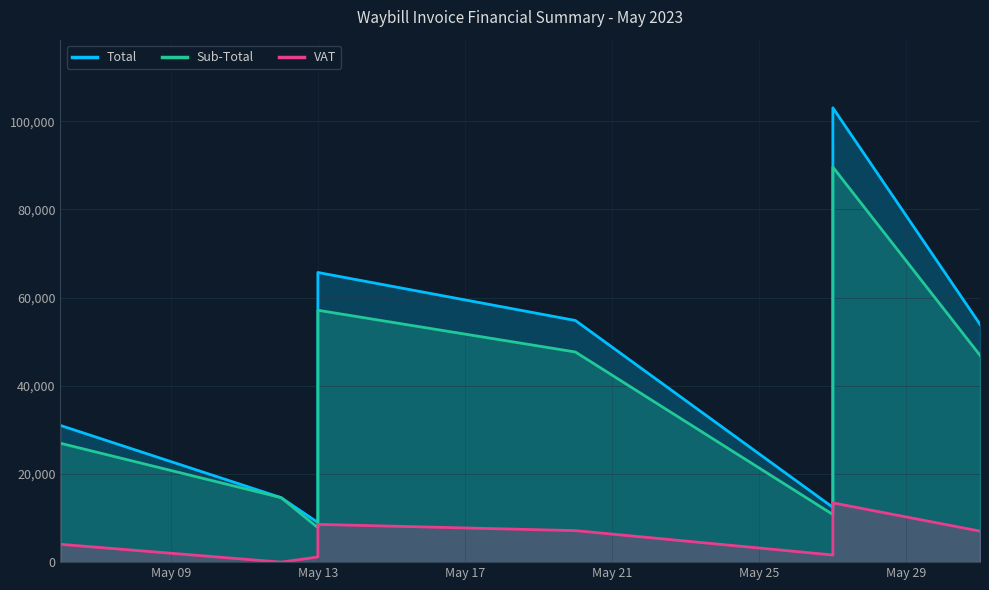

What are all the series names shown in the legend?

Total, Sub-Total, VAT